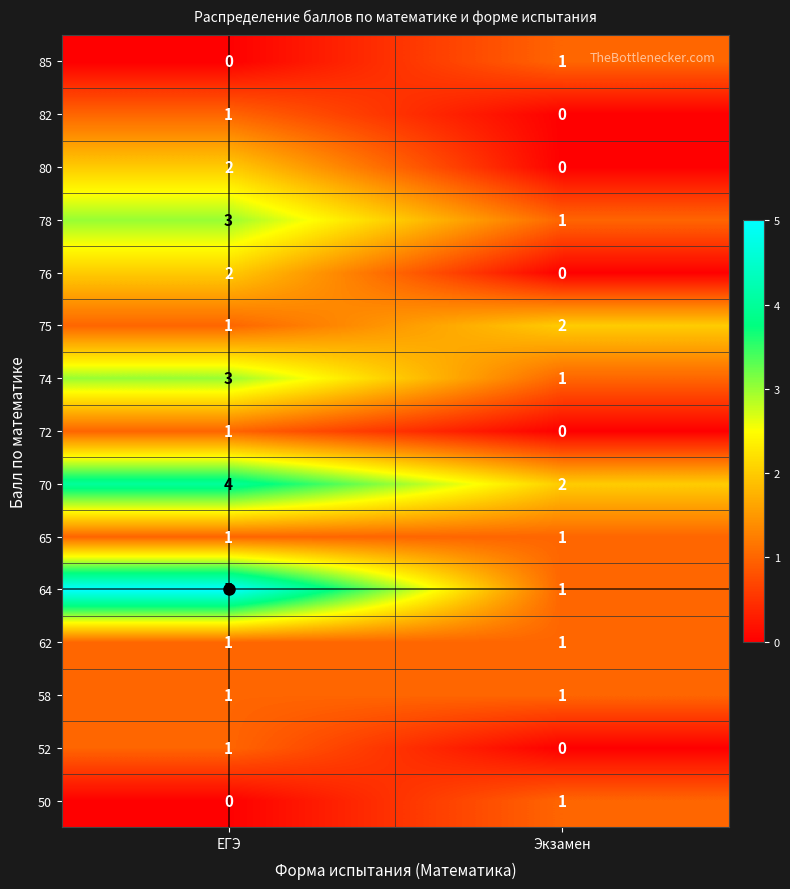

At which category is the sum across all series the highest?

ЕГЭ